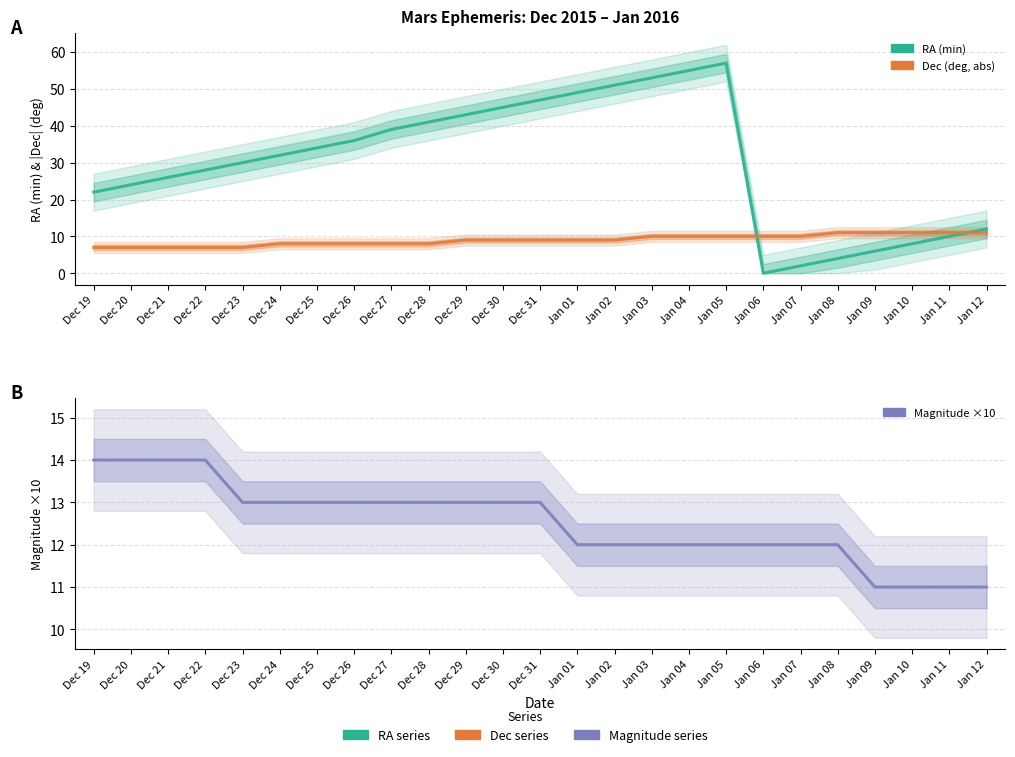

How many lines are shown in the chart?

3